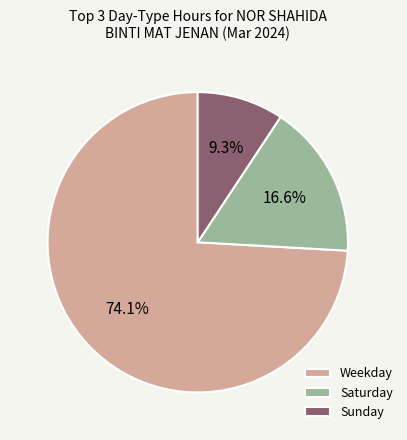

Rank the categories by value from lowest to highest.

Sunday, Saturday, Weekday